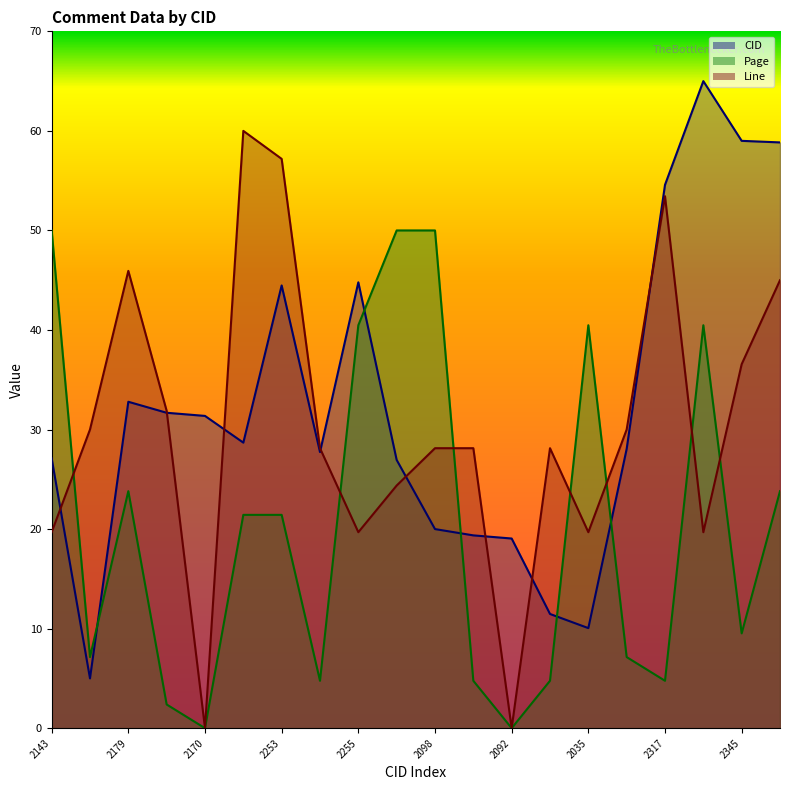

True or false: Page has more than 1 interior local peaks.

True